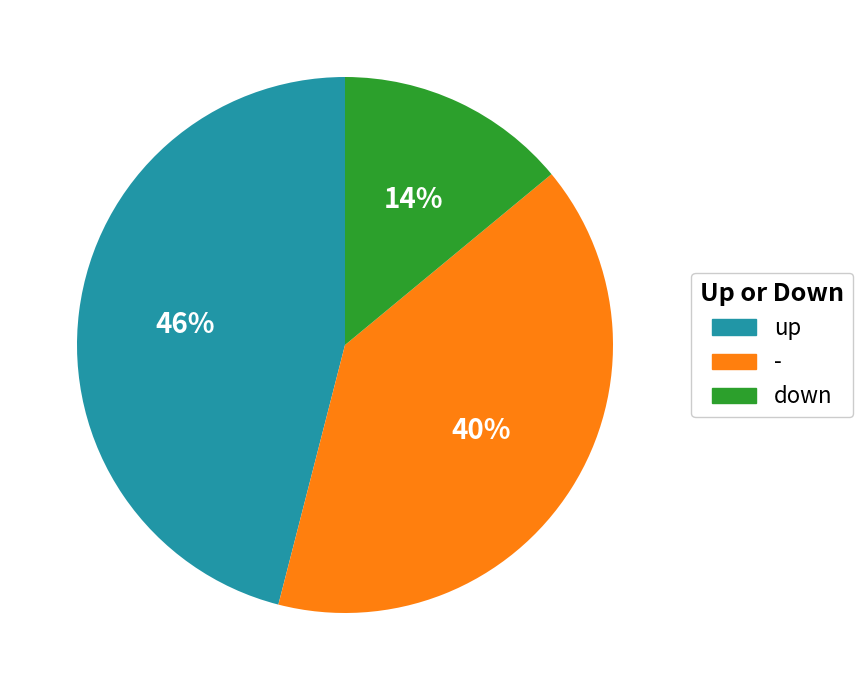

Rank the categories by value from lowest to highest.

down, -, up